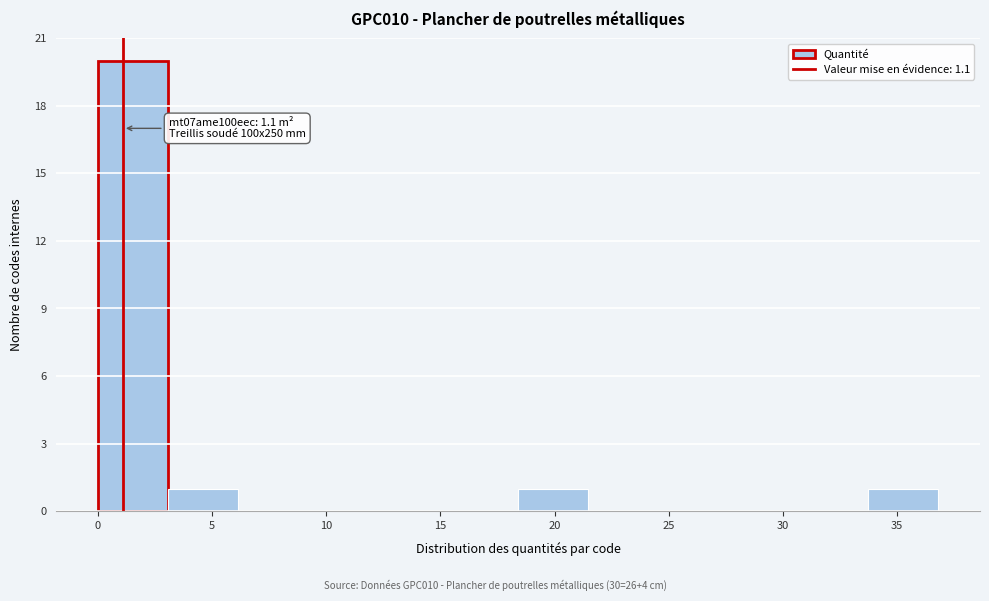

Over which range of the x-axis is the bar tallest?

0.0 to 3.0